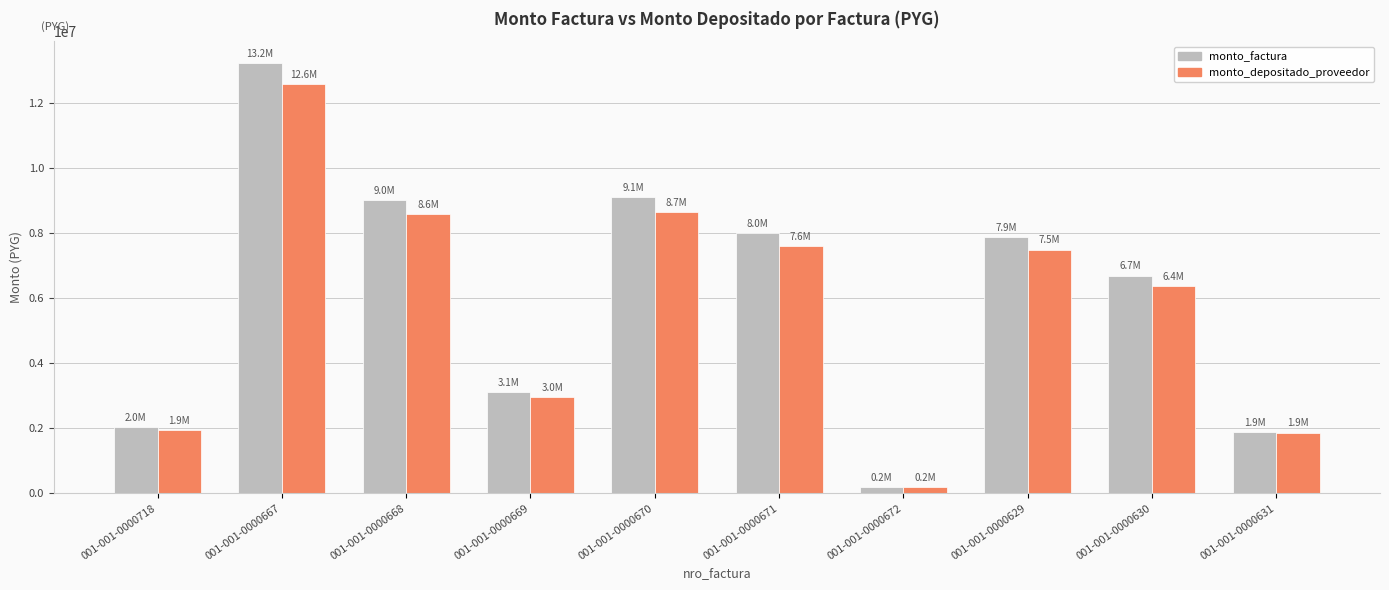

What is the maximum value for monto_depositado_proveedor?

12600509